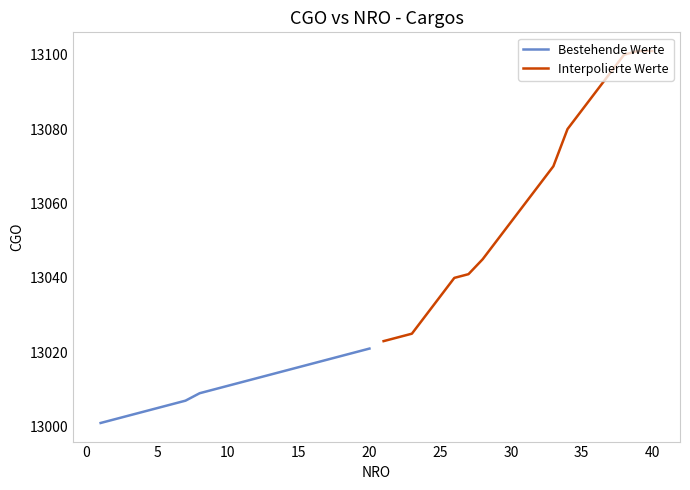

True or false: Interpolierte Werte and Bestehende Werte intersect in this chart.

False